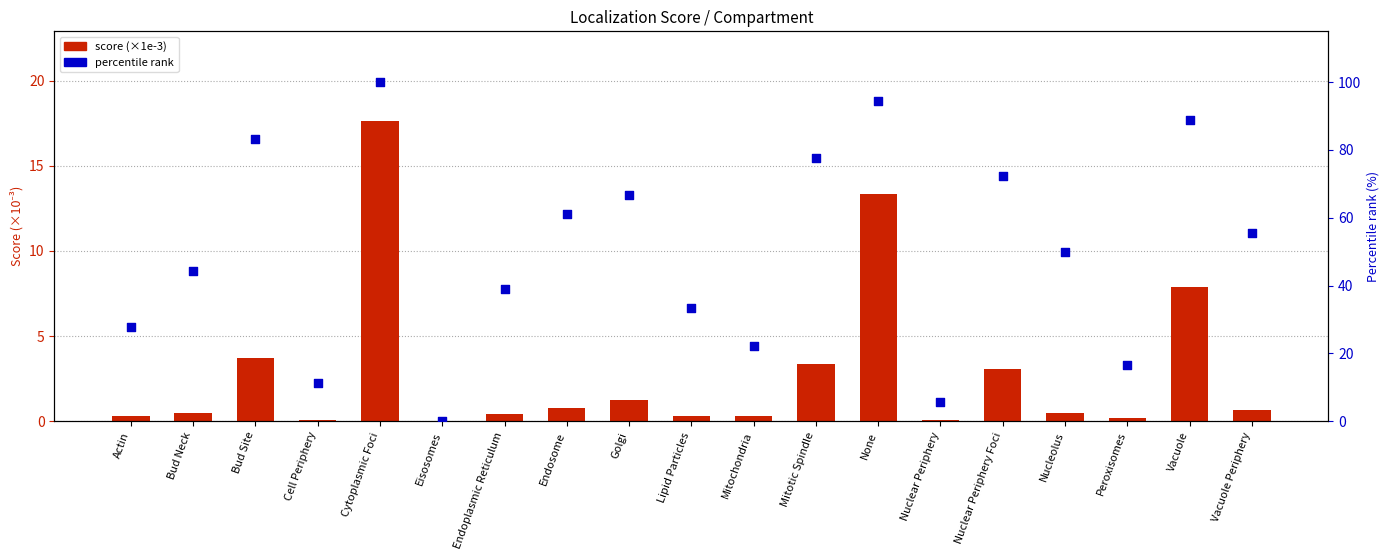

Which series has the largest total across all categories?

percentile rank